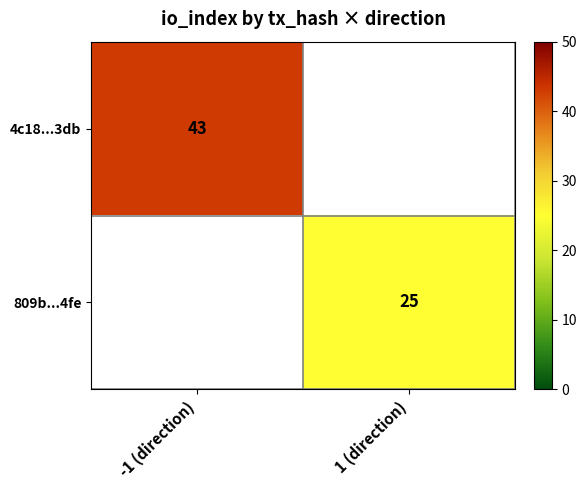

Is the value of 809b...4fe at 1 (direction) greater than the value of 4c18...3db at -1 (direction)?

No